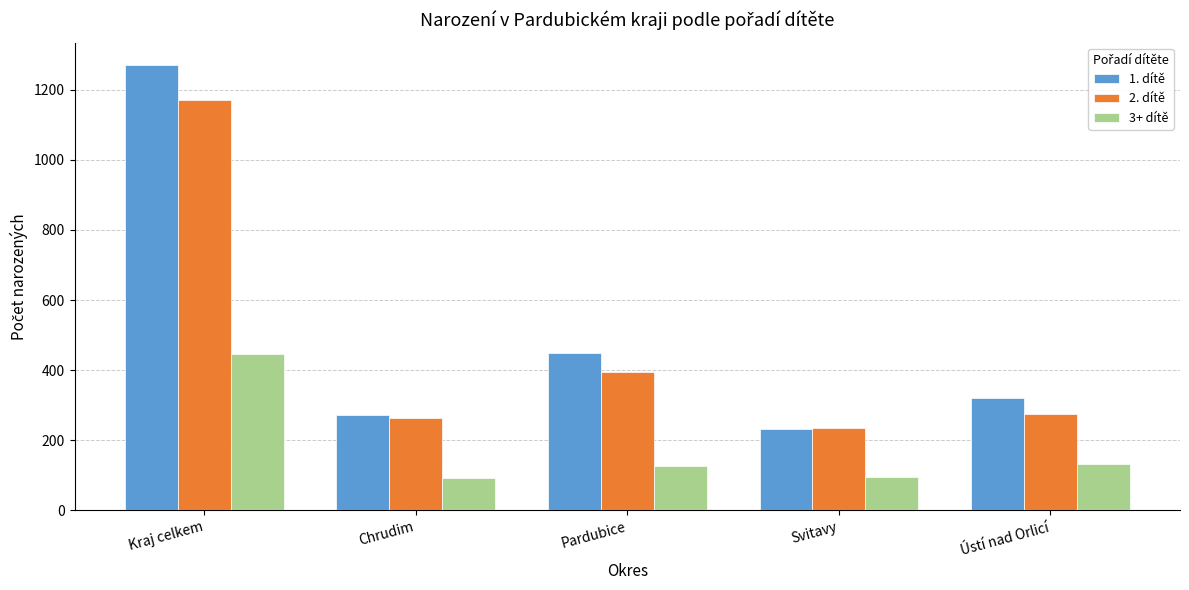

What is the value of the 1. dítě bar at the 2nd from the left?

271